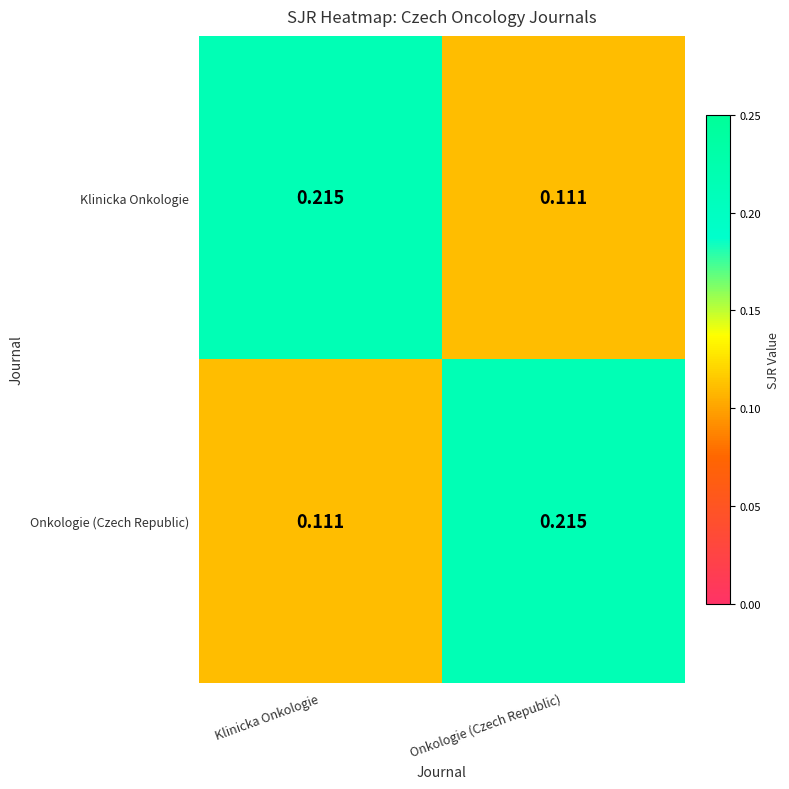

Which category has the highest value in the Onkologie (Czech Republic) series?

Onkologie (Czech Republic)